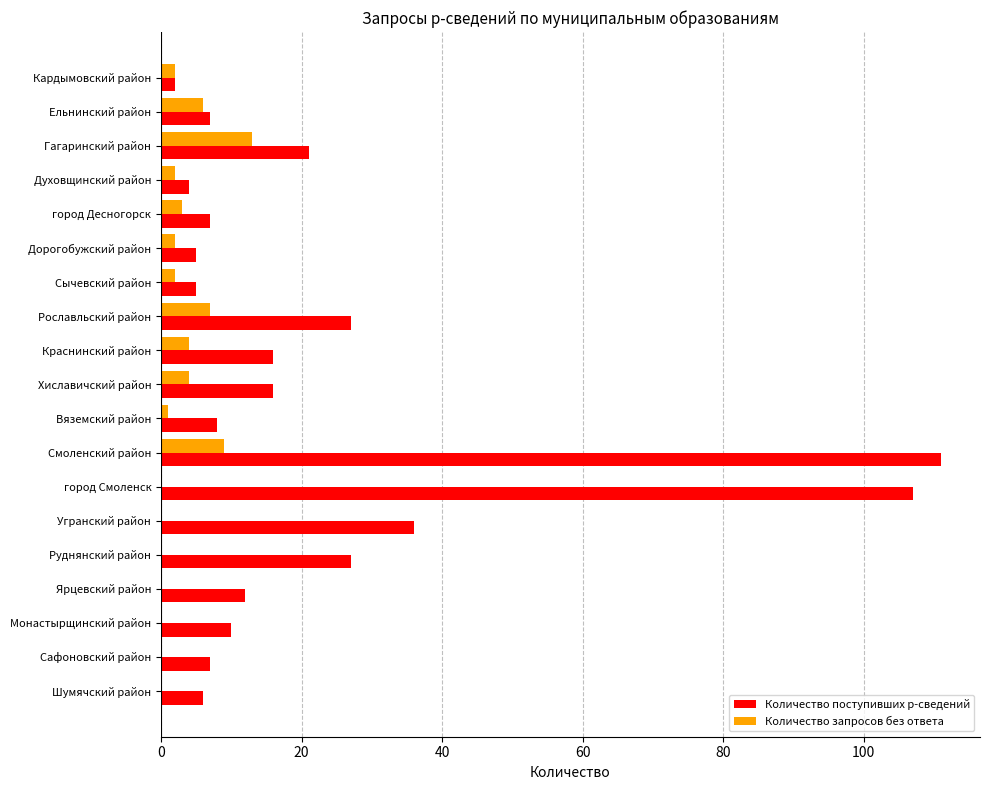

At which category is the sum across all series the highest?

Смоленский район